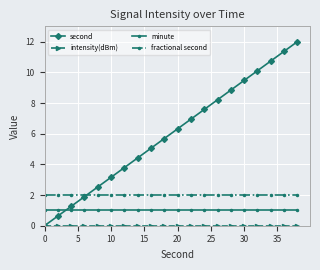

Which series has the largest total across all categories?

second